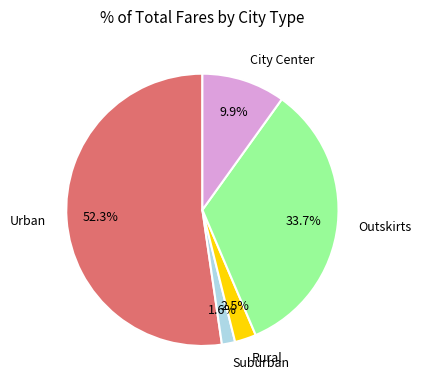

To the nearest percent, what is the average slice percentage?

20%